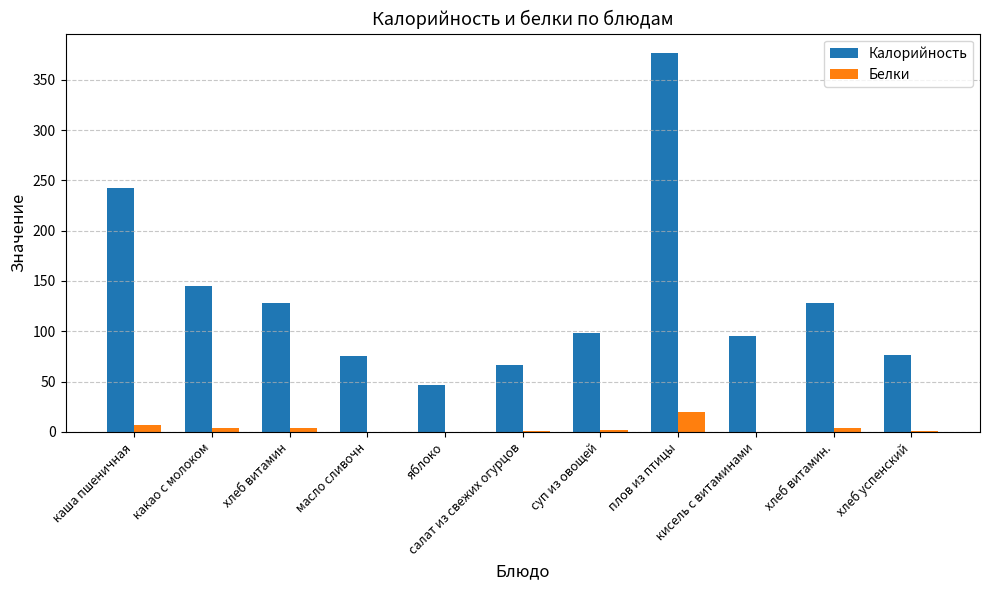

Count the number of data series in this chart.

2